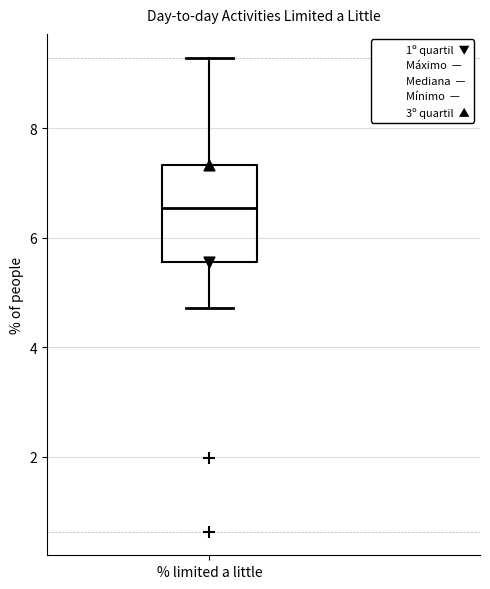

Where does the median line of the box for % limited a little sit on the y-axis? The values are not printed on the chart, so give them approximately, as read against the axis.

6.6